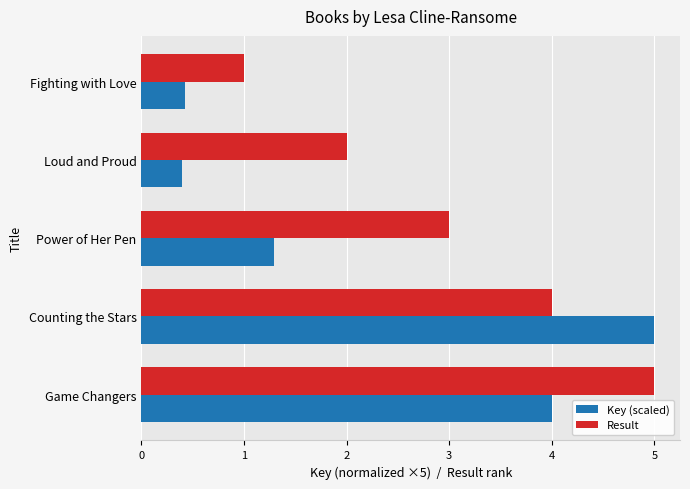

At which label does Result reach its minimum?

Fighting with Love